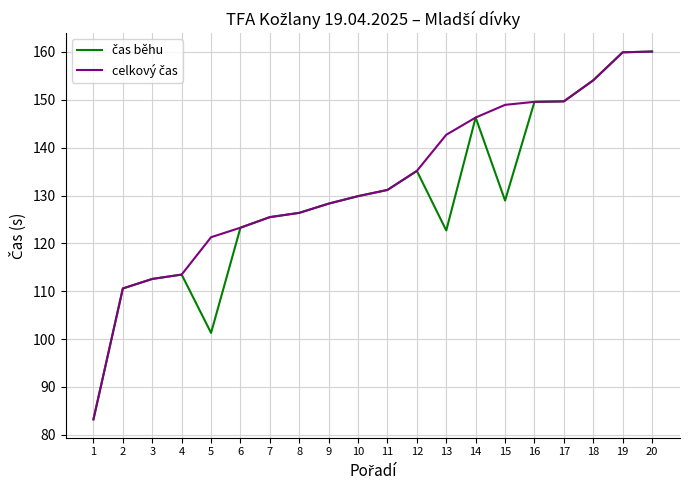

What is the minimum value shown in the chart?

83.2